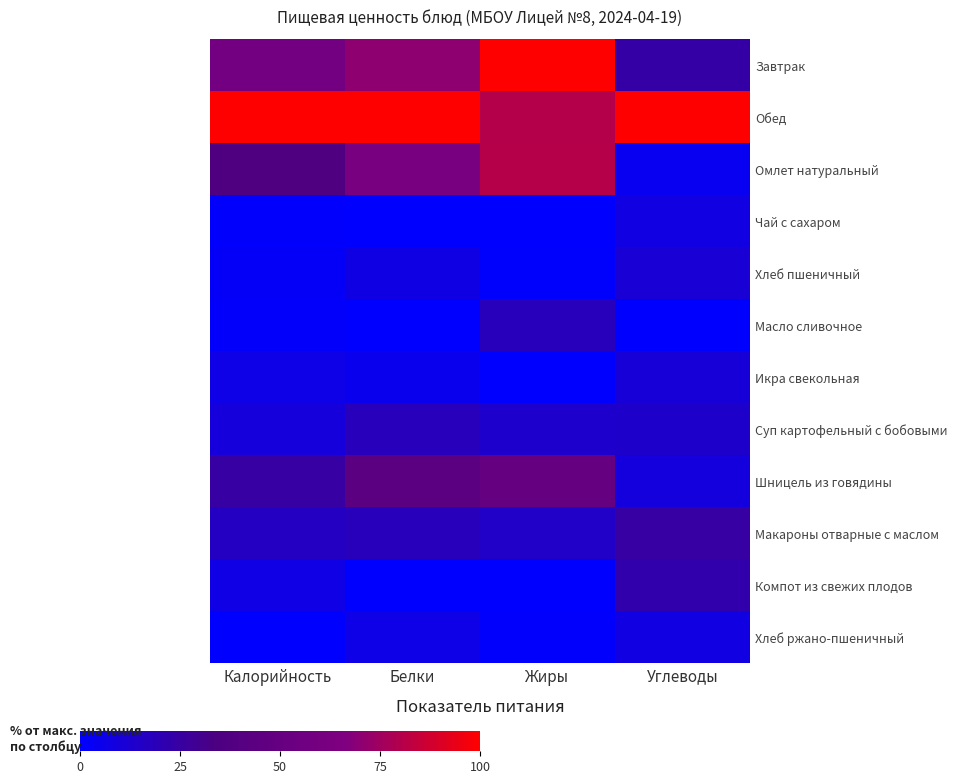

Reading right to left, list all the values displayed in this chart.

Завтрак: Углеводы=23.7	Жиры=100.0	Белки=70.4	Калорийность=57.9
Обед: Углеводы=100.0	Жиры=80.5	Белки=100.0	Калорийность=100.0
Омлет натуральный: Углеводы=4.2	Жиры=80.6	Белки=61.8	Калорийность=36.5
Чай с сахаром: Углеводы=7.9	Жиры=0.0	Белки=0.0	Калорийность=0.8
Хлеб пшеничный: Углеводы=11.6	Жиры=0.6	Белки=7.2	Калорийность=2.0
Масло сливочное: Углеводы=0.0	Жиры=18.2	Белки=0.0	Калорийность=1.5
Икра свекольная: Углеводы=10.8	Жиры=0.1	Белки=4.4	Калорийность=6.4
Суп картофельный с бобовыми: Углеводы=13.8	Жиры=13.5	Белки=18.1	Калорийность=9.6
Шницель из говядины: Углеводы=9.2	Жиры=49.8	Белки=44.0	Калорийность=24.9
Макароны отварные с маслом: Углеводы=24.8	Жиры=15.0	Белки=18.3	Калорийность=16.3
Компот из свежих плодов: Углеводы=21.9	Жиры=0.4	Белки=0.3	Калорийность=6.8
Хлеб ржано-пшеничный: Углеводы=7.9	Жиры=0.9	Белки=6.3	Калорийность=0.0